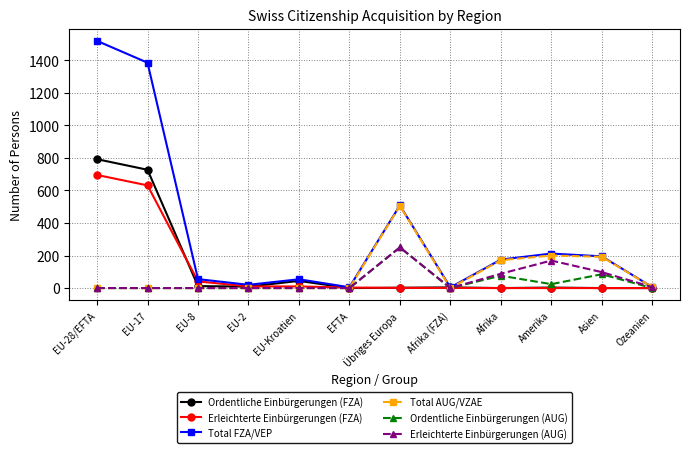

True or false: Total FZA/VEP has a value of 2457 at EU-17.

False